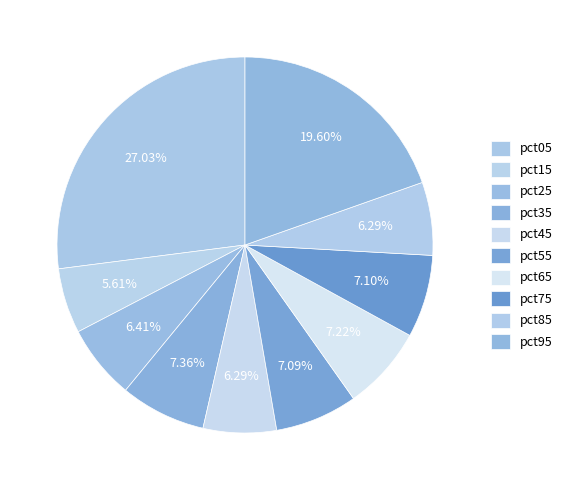

How many segments does this pie chart have?

10